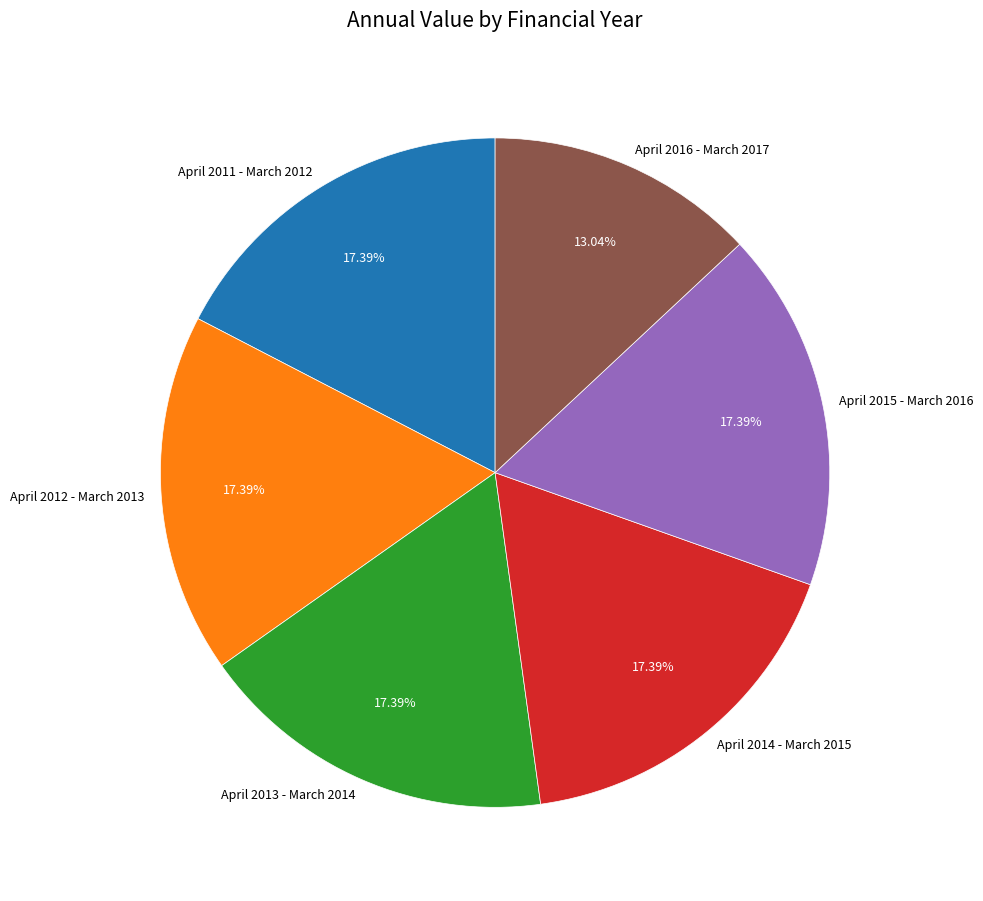

How much of the chart is everything except April 2013 - March 2014?

82.6%